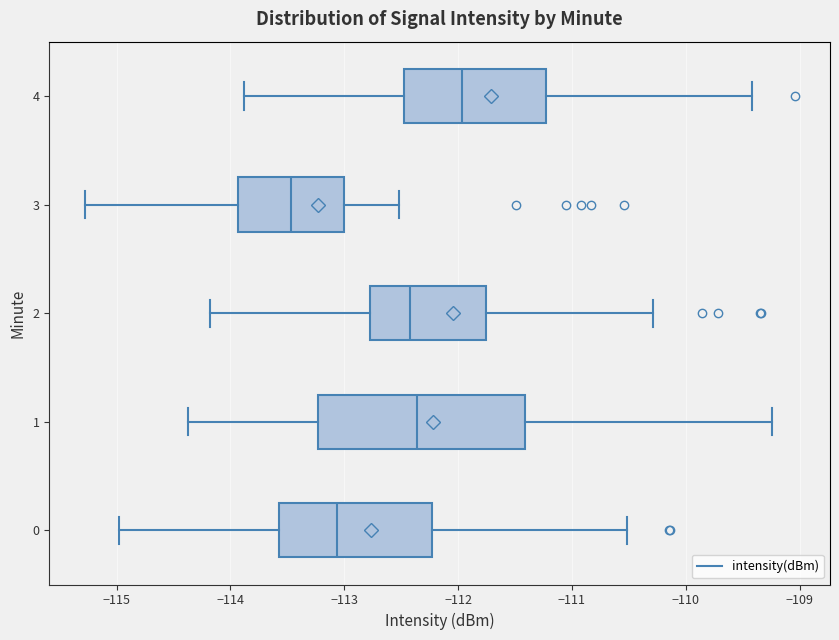

Reading bottom to top, read every box against the x-axis: the position of its median line, the range the box covers, and the ends of its whiskers. The values are not printed on the chart, so give them approximately, as read against the axis.

0: median -113.1, box -113.6 to -112.2, whiskers -115.0 to -110.5
1: median -112.4, box -113.2 to -111.4, whiskers -114.4 to -109.2
2: median -112.4, box -112.8 to -111.8, whiskers -114.2 to -110.3
3: median -113.5, box -113.9 to -113.0, whiskers -115.3 to -112.5
4: median -112.0, box -112.5 to -111.2, whiskers -113.9 to -109.4